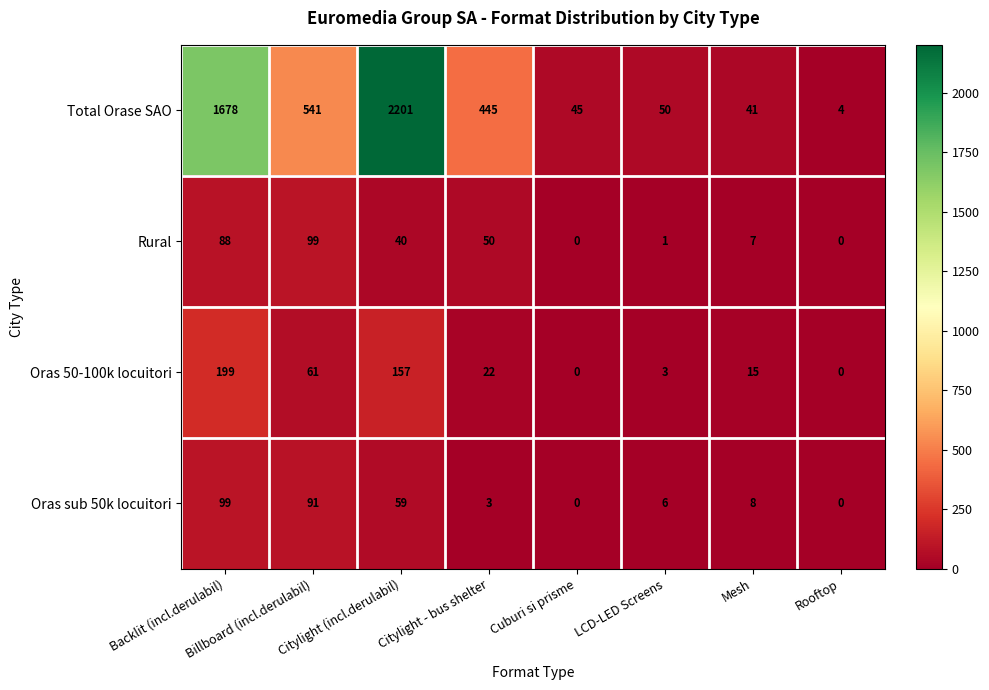

Which series has the largest range (max minus min)?

Total Orase SAO